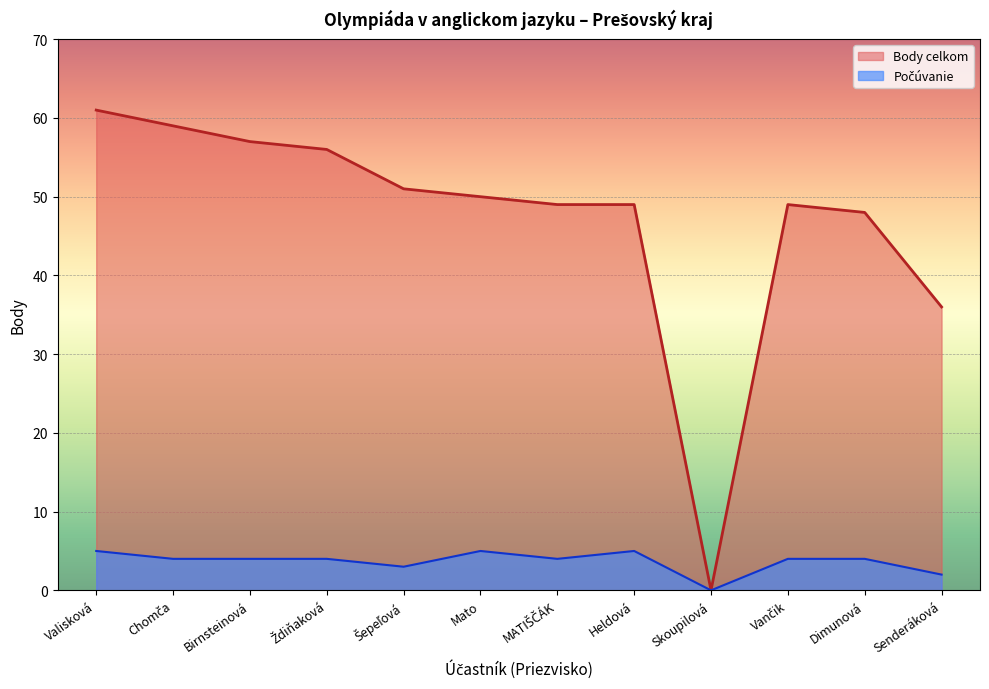

Reading left to right, extract all data points from this chart.

Valisková=5	Chomča=4	Birnsteinová=4	Ždiňaková=4	Šepeľová=3	Mato=5	MATIŠČÁK=4	Heldová=5	Skoupilová=0	Vančik=4	Dimunová=4	Senderáková=2